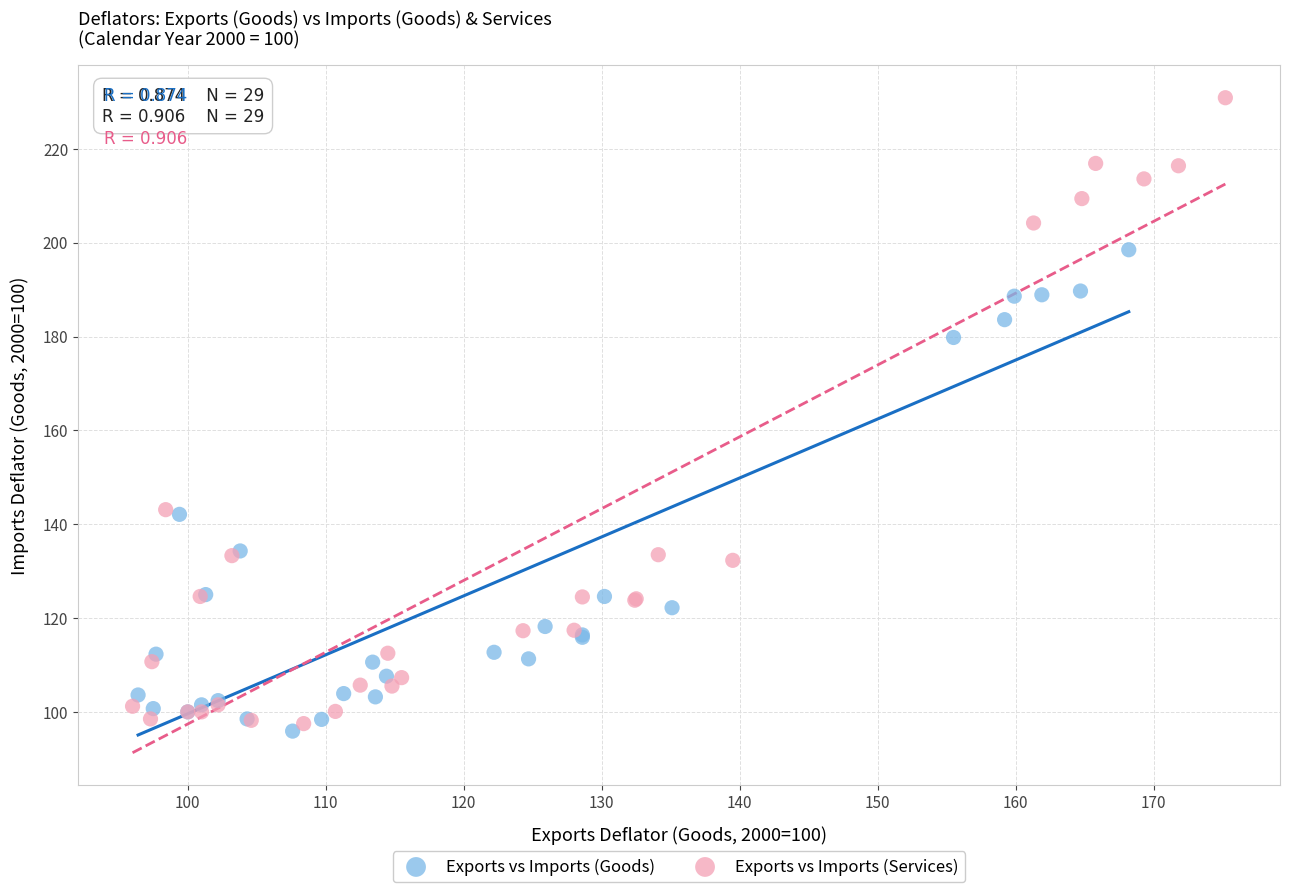

Which series reaches the maximum Y coordinate?

Exports vs Imports (Services)